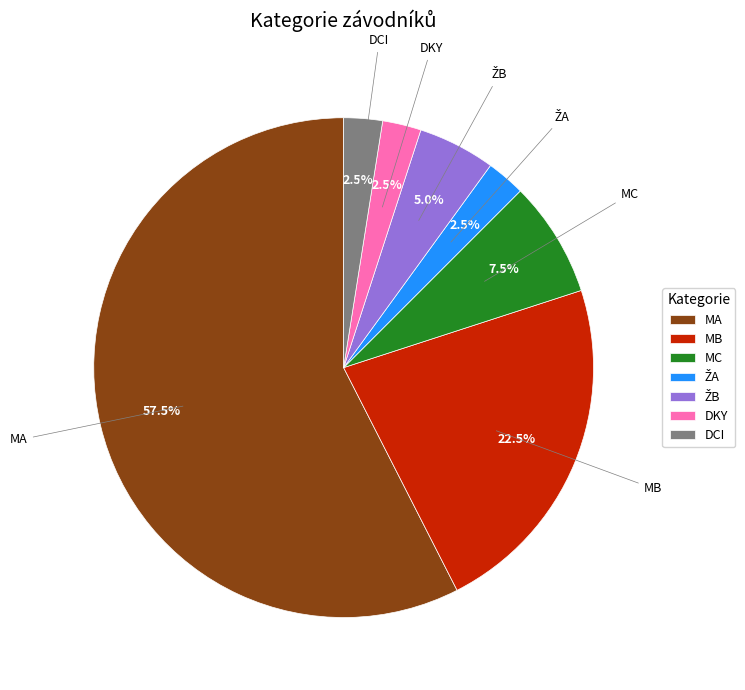

To the nearest percent, what is the combined percentage of DCI and MC?

10%